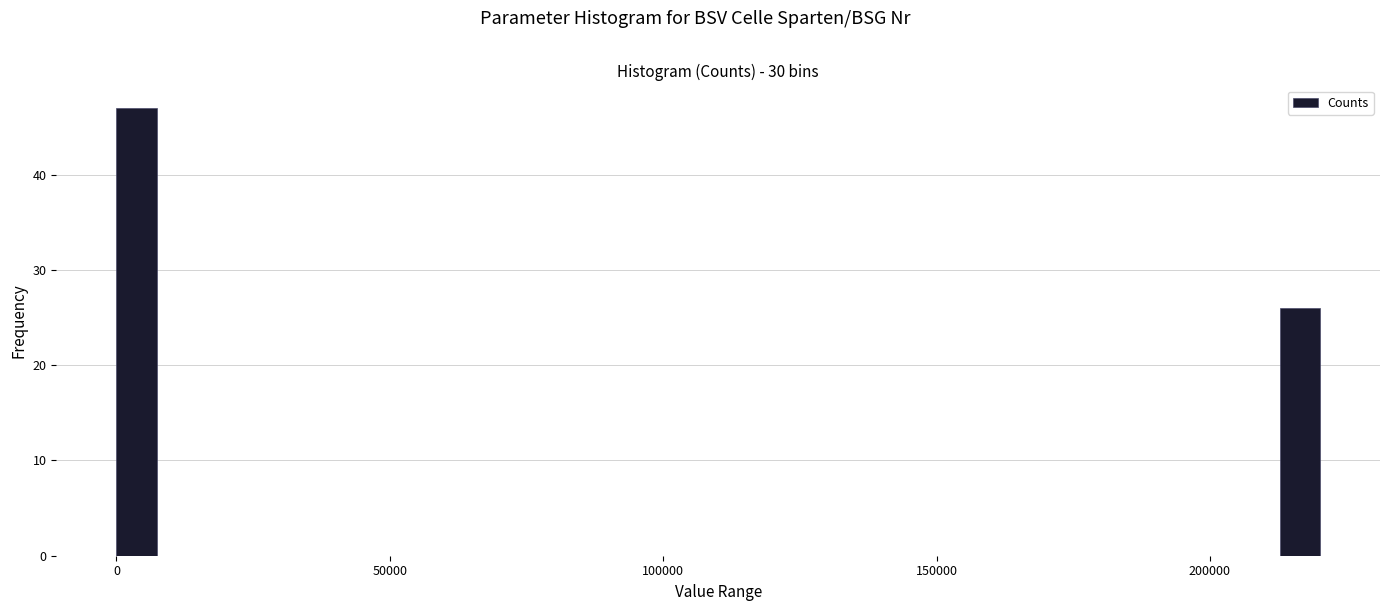

Around what value on the x-axis is the tallest bar? Give the approximate position of its centre, as read against the axis.

5000